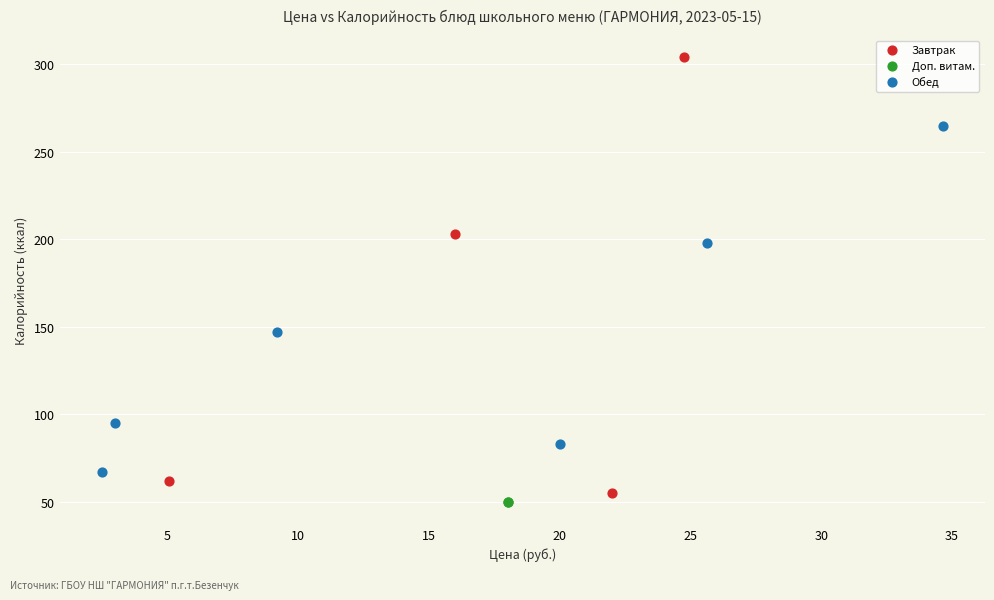

What are all the series names shown in the legend?

Завтрак, Доп. витам., Обед